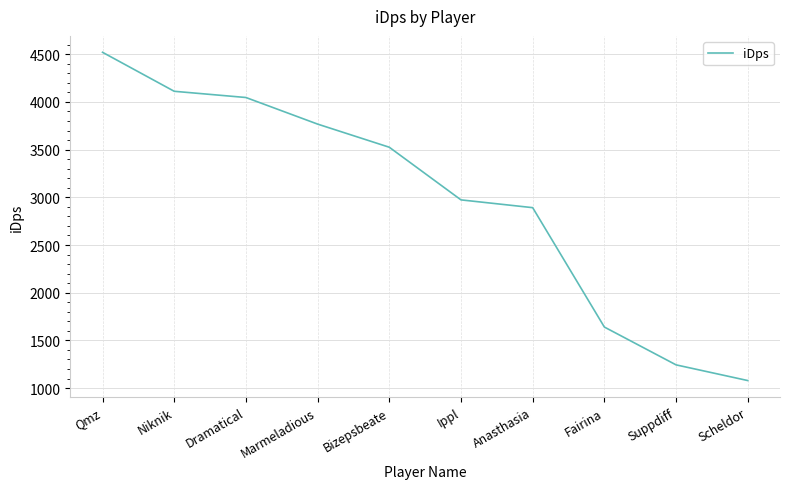

Is this an area chart (filled region under the line)?

No